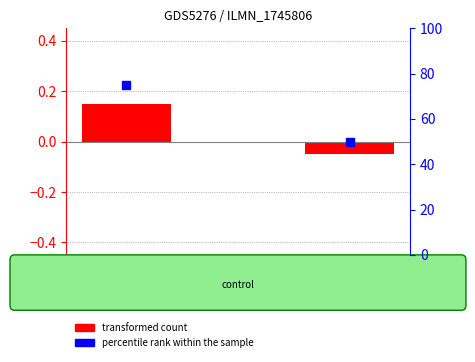

Is the value of percentile rank within the sample at CLX8371 greater than the value of transformed count at CLX8367?

Yes